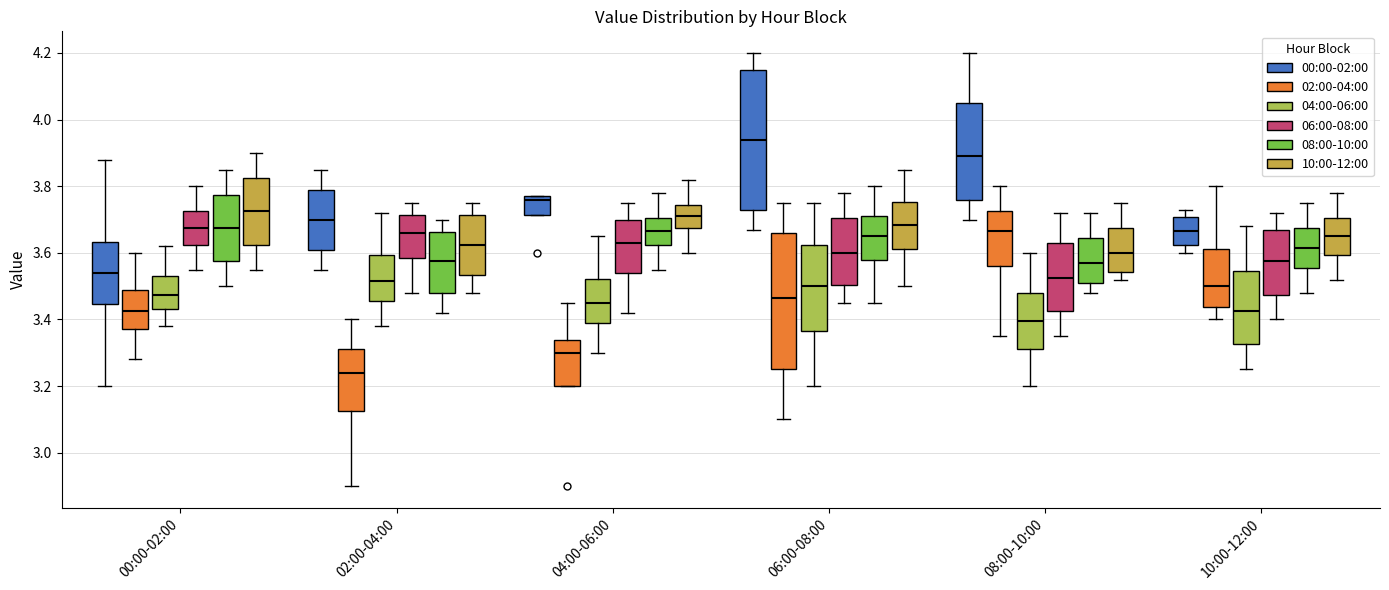

Reading left to right, transcribe this box plot: for each box, give where its median line is, the range the box spans, and where its two whiskers end, as read against the y-axis. The values are not printed on the chart, so give them approximately, as read against the axis.

00:00-02:00 (00:00-02:00): median 3.54, box 3.44 to 3.64, whiskers 3.20 to 3.88
00:00-02:00 (02:00-04:00): median 3.42, box 3.38 to 3.48, whiskers 3.28 to 3.60
00:00-02:00 (04:00-06:00): median 3.48, box 3.44 to 3.54, whiskers 3.38 to 3.62
00:00-02:00 (06:00-08:00): median 3.68, box 3.62 to 3.72, whiskers 3.56 to 3.80
00:00-02:00 (08:00-10:00): median 3.68, box 3.58 to 3.78, whiskers 3.50 to 3.86
00:00-02:00 (10:00-12:00): median 3.72, box 3.62 to 3.82, whiskers 3.56 to 3.90
02:00-04:00 (00:00-02:00): median 3.70, box 3.62 to 3.80, whiskers 3.56 to 3.86
02:00-04:00 (02:00-04:00): median 3.24, box 3.12 to 3.32, whiskers 2.90 to 3.40
02:00-04:00 (04:00-06:00): median 3.52, box 3.46 to 3.60, whiskers 3.38 to 3.72
02:00-04:00 (06:00-08:00): median 3.66, box 3.58 to 3.72, whiskers 3.48 to 3.76
02:00-04:00 (08:00-10:00): median 3.58, box 3.48 to 3.66, whiskers 3.42 to 3.70
02:00-04:00 (10:00-12:00): median 3.62, box 3.54 to 3.72, whiskers 3.48 to 3.76
04:00-06:00 (00:00-02:00): median 3.76, box 3.72 to 3.78, whiskers 3.72 to 3.78
04:00-06:00 (02:00-04:00): median 3.30, box 3.20 to 3.34, whiskers 3.20 to 3.46
04:00-06:00 (04:00-06:00): median 3.46, box 3.40 to 3.52, whiskers 3.30 to 3.66
04:00-06:00 (06:00-08:00): median 3.64, box 3.54 to 3.70, whiskers 3.42 to 3.76
04:00-06:00 (08:00-10:00): median 3.66, box 3.62 to 3.70, whiskers 3.56 to 3.78
04:00-06:00 (10:00-12:00): median 3.72, box 3.68 to 3.74, whiskers 3.60 to 3.82
06:00-08:00 (00:00-02:00): median 3.94, box 3.74 to 4.14, whiskers 3.68 to 4.20
06:00-08:00 (02:00-04:00): median 3.46, box 3.26 to 3.66, whiskers 3.10 to 3.76
06:00-08:00 (04:00-06:00): median 3.50, box 3.36 to 3.62, whiskers 3.20 to 3.76
06:00-08:00 (06:00-08:00): median 3.60, box 3.50 to 3.70, whiskers 3.46 to 3.78
06:00-08:00 (08:00-10:00): median 3.66, box 3.58 to 3.72, whiskers 3.46 to 3.80
06:00-08:00 (10:00-12:00): median 3.68, box 3.62 to 3.76, whiskers 3.50 to 3.86
08:00-10:00 (00:00-02:00): median 3.90, box 3.76 to 4.06, whiskers 3.70 to 4.20
08:00-10:00 (02:00-04:00): median 3.66, box 3.56 to 3.72, whiskers 3.36 to 3.80
08:00-10:00 (04:00-06:00): median 3.40, box 3.32 to 3.48, whiskers 3.20 to 3.60
08:00-10:00 (06:00-08:00): median 3.52, box 3.42 to 3.64, whiskers 3.36 to 3.72
08:00-10:00 (08:00-10:00): median 3.58, box 3.52 to 3.64, whiskers 3.48 to 3.72
08:00-10:00 (10:00-12:00): median 3.60, box 3.54 to 3.68, whiskers 3.52 to 3.76
10:00-12:00 (00:00-02:00): median 3.66, box 3.62 to 3.70, whiskers 3.60 to 3.74
10:00-12:00 (02:00-04:00): median 3.50, box 3.44 to 3.62, whiskers 3.40 to 3.80
10:00-12:00 (04:00-06:00): median 3.42, box 3.32 to 3.54, whiskers 3.26 to 3.68
10:00-12:00 (06:00-08:00): median 3.58, box 3.48 to 3.66, whiskers 3.40 to 3.72
10:00-12:00 (08:00-10:00): median 3.62, box 3.56 to 3.68, whiskers 3.48 to 3.76
10:00-12:00 (10:00-12:00): median 3.66, box 3.60 to 3.70, whiskers 3.52 to 3.78